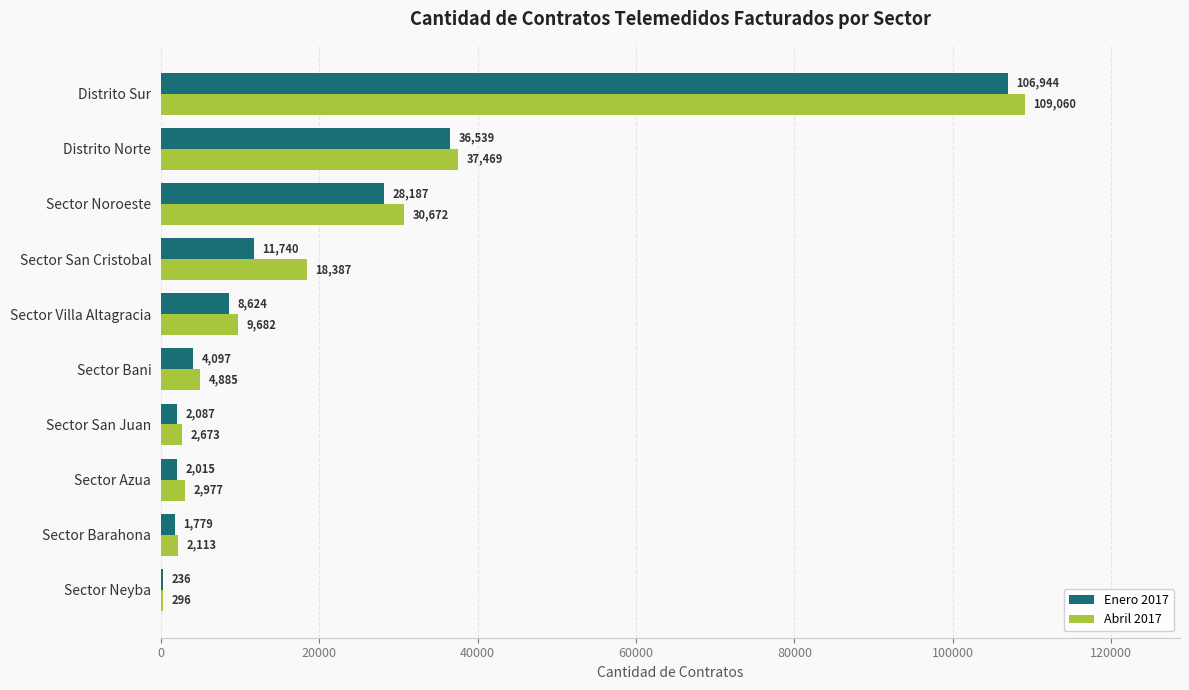

Is it true that Abril 2017 equals 30672 at Sector Noroeste?

True